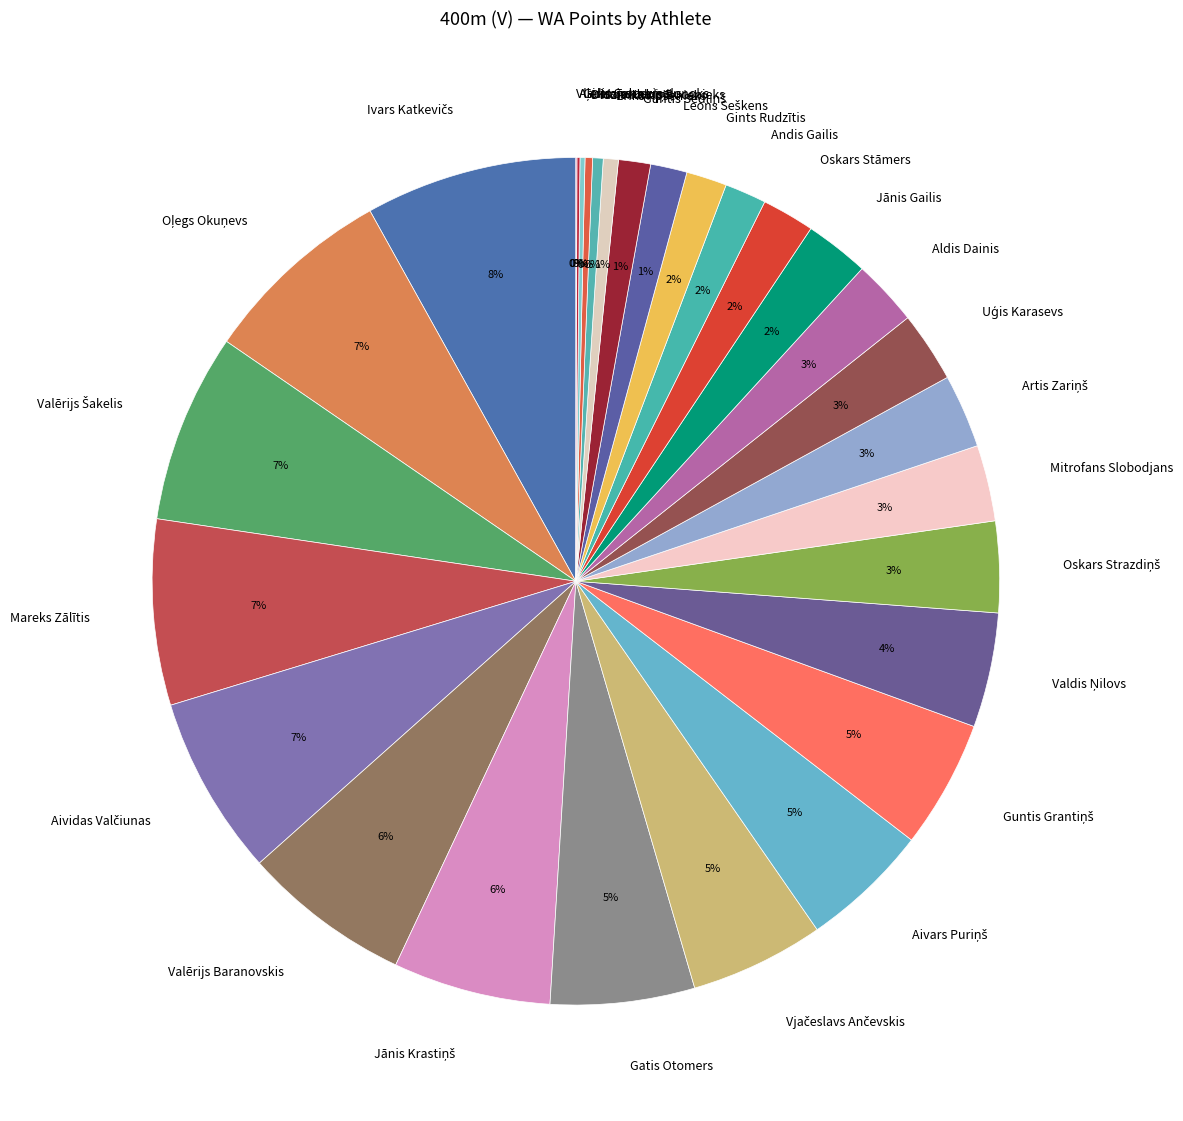

To the nearest percent, what is the difference between the largest and smallest slice percentages?

8%